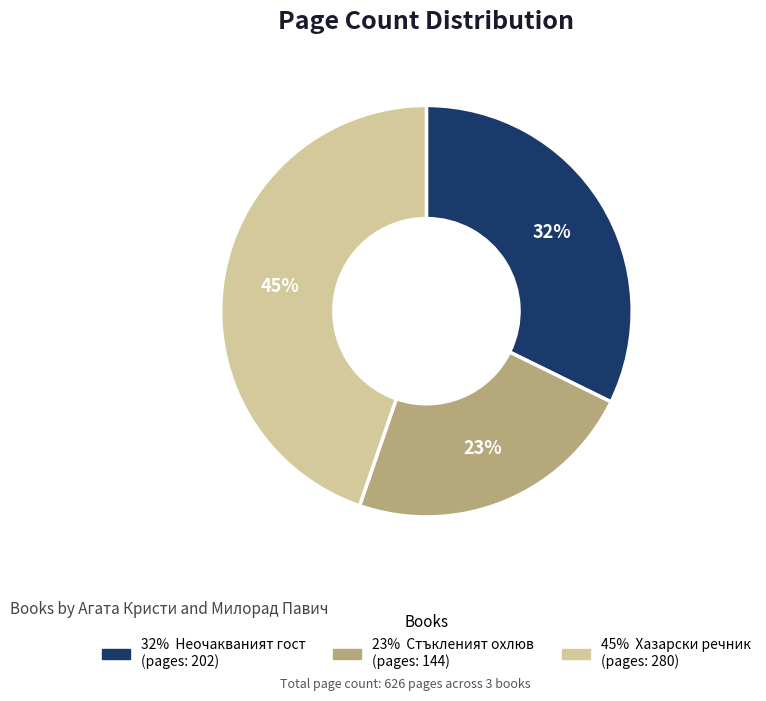

Is there any slice that represents more than half of the pie?

No